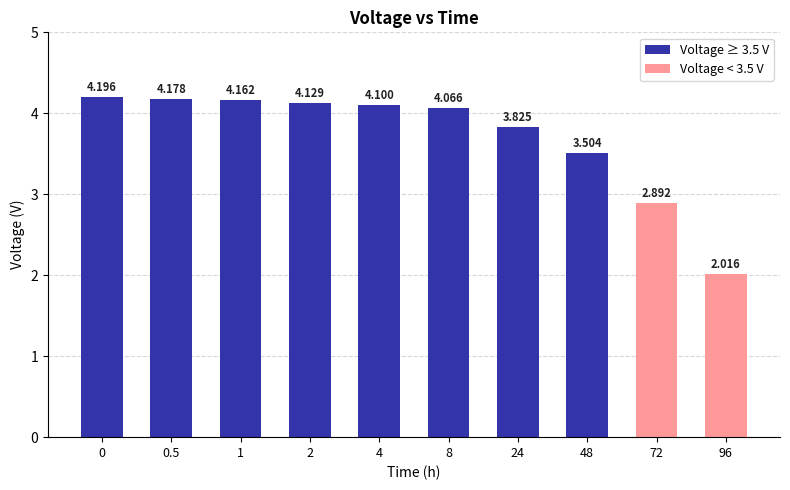

True or false: the data shows 6.8 at 24.

False